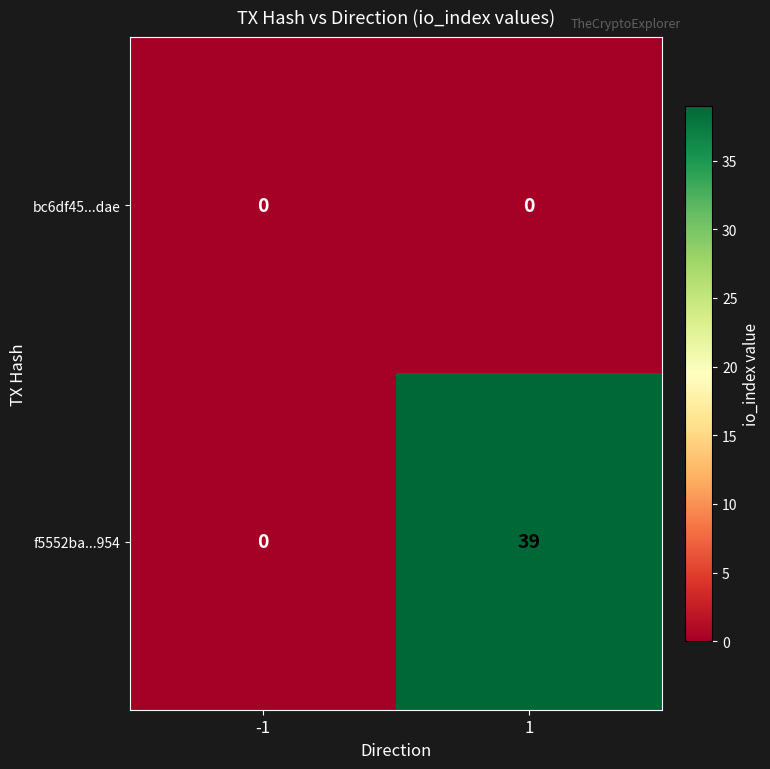

What is the greatest value displayed?

39